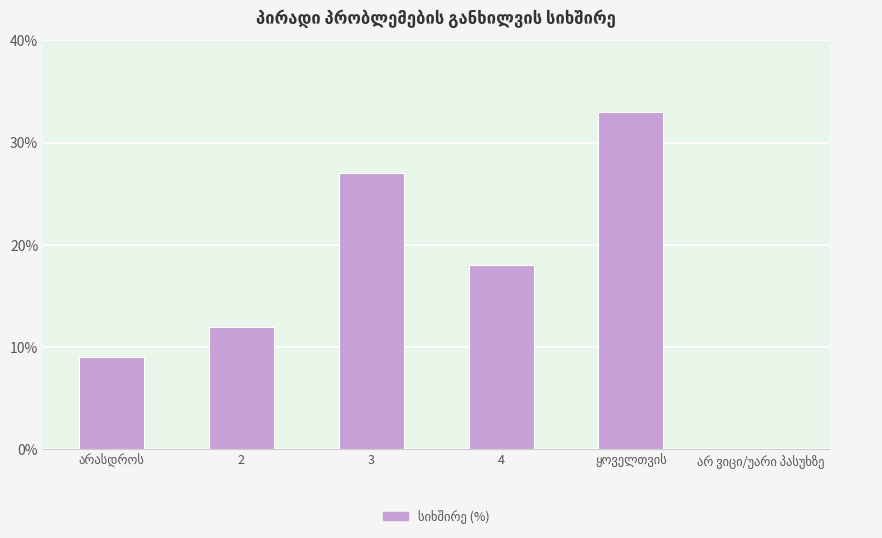

What is the label of the 3rd bar from the right?

4